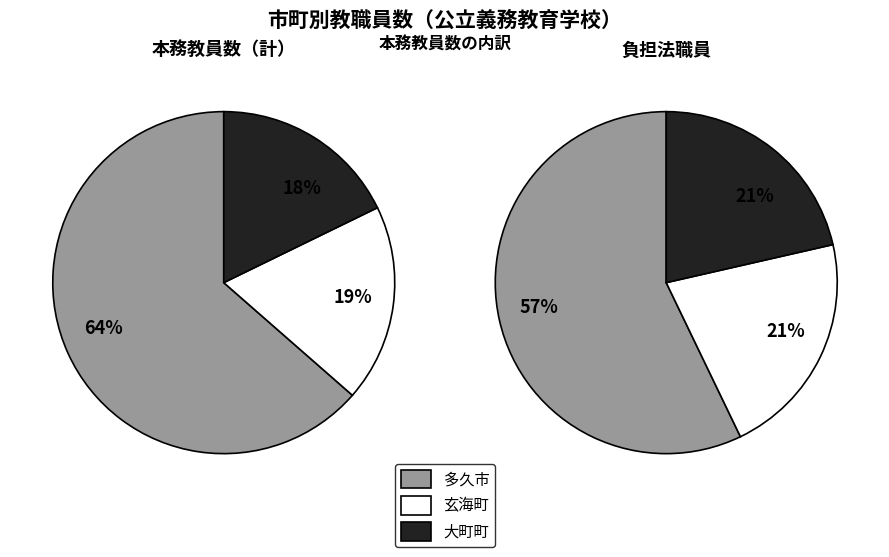

Is there any slice that represents more than half of the pie?

Yes